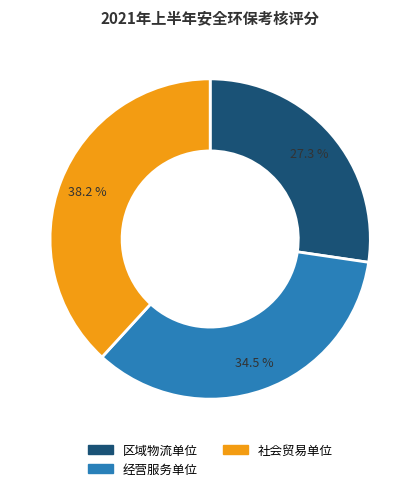

Is there a majority slice in this chart?

No